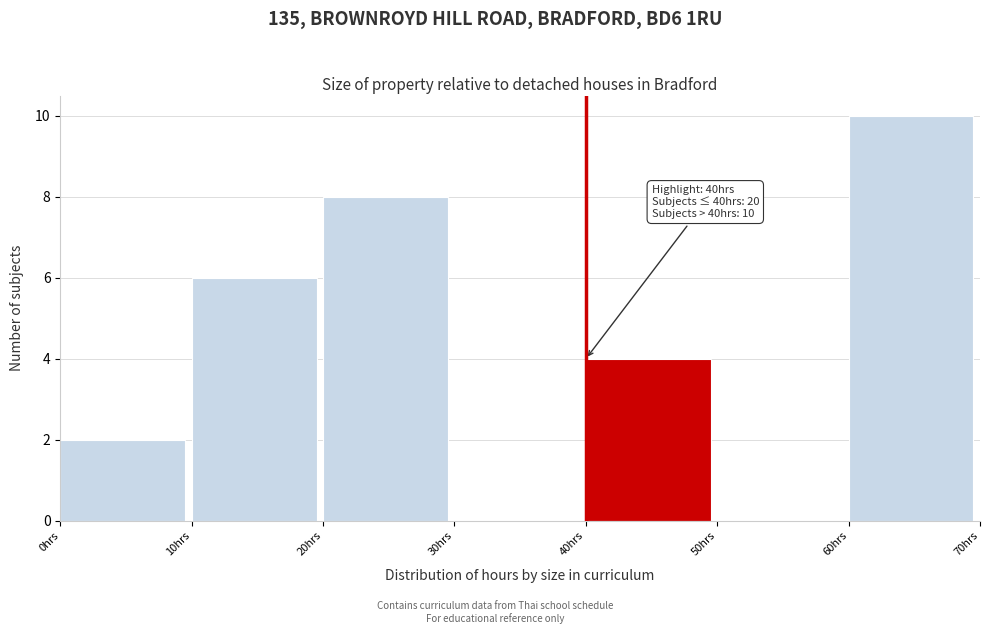

Over which range of the x-axis is the bar tallest?

60 to 70